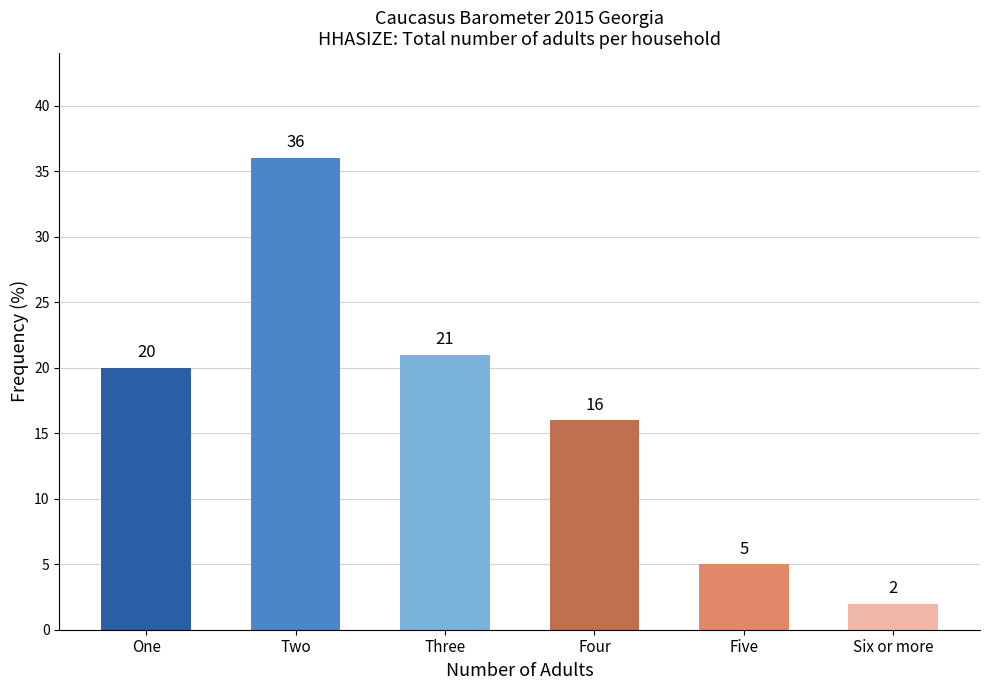

At which label is the value closest to 19?

One